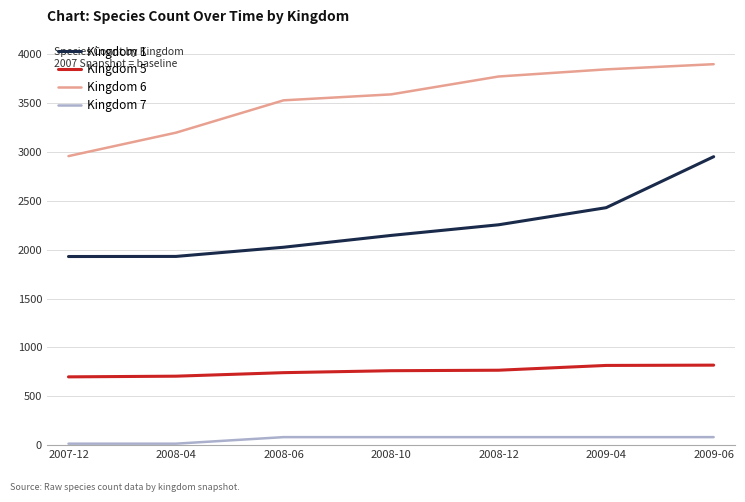

True or false: Kingdom 5 and Kingdom 7 cross at least once.

False